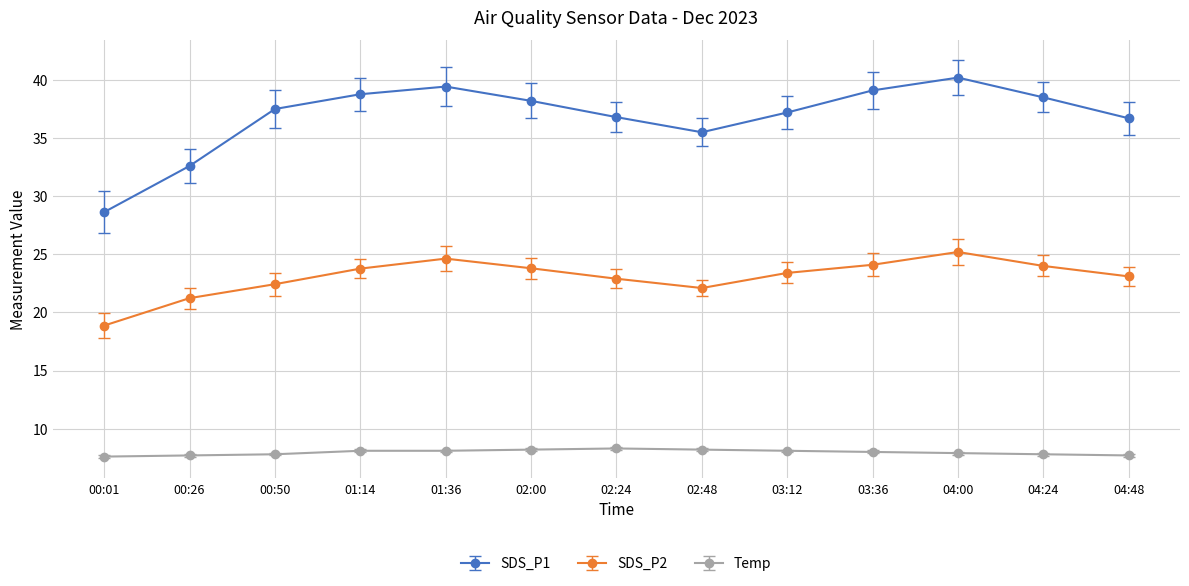

List the series in order of their peak value, lowest first.

Temp, SDS_P2, SDS_P1